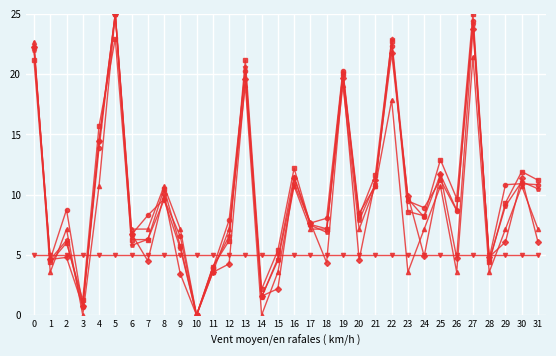

What is the spread (max minus min) of values at 18?

3.7